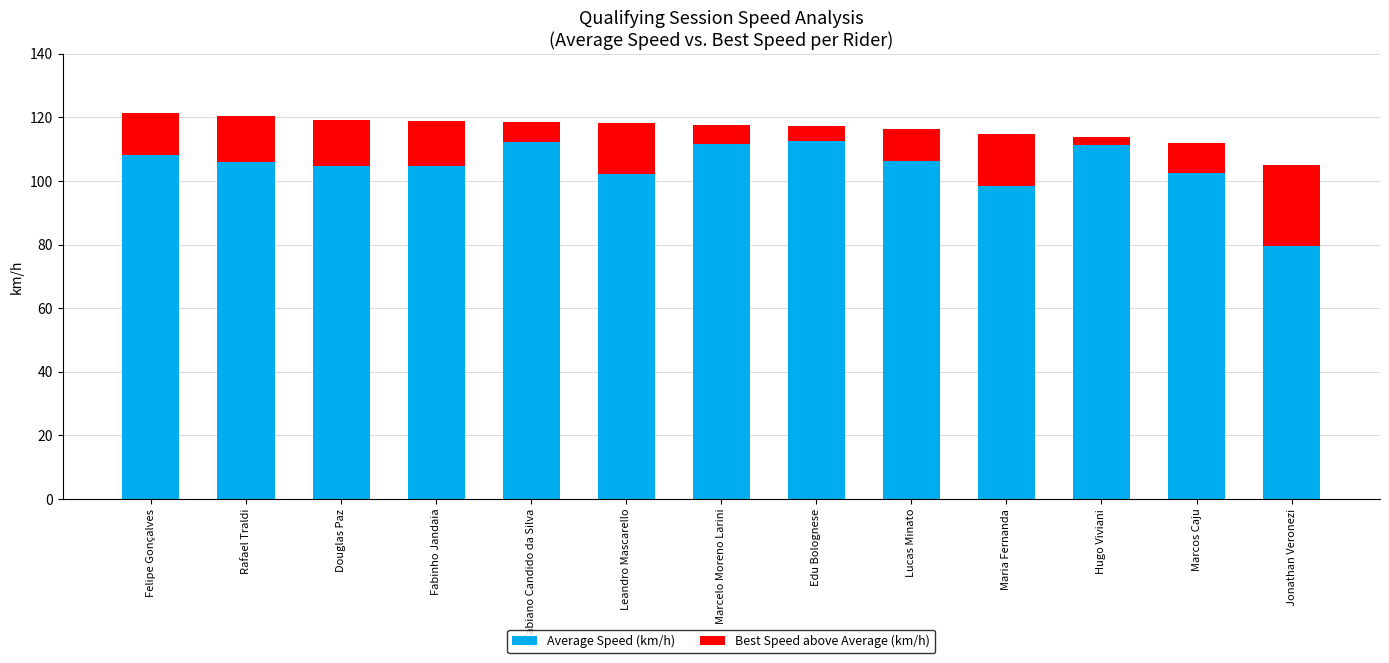

The Average Speed (km/h) series shows 175.8 at Fabiano Candido da Silva. True or false?

False